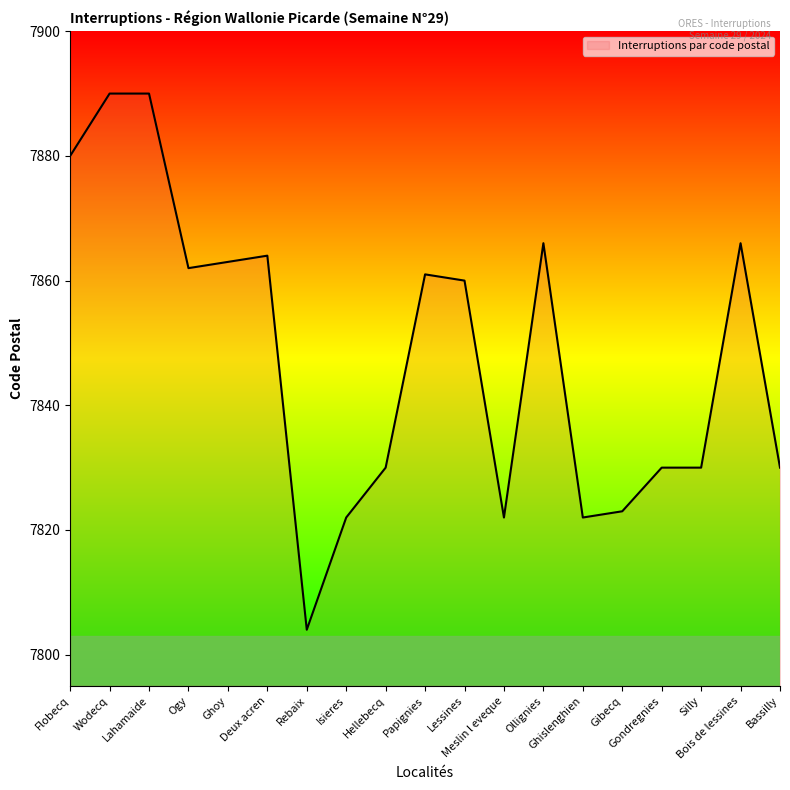

Reading left to right, extract all data points from this chart.

Flobecq=7880	Wodecq=7890	Lahamaide=7890	Ogy=7862	Ghoy=7863	Deux acren=7864	Rebaix=7804	Isieres=7822	Hellebecq=7830	Papignies=7861	Lessines=7860	Meslin l eveque=7822	Ollignies=7866	Ghislenghien=7822	Gibecq=7823	Gondregnies=7830	Silly=7830	Bois de lessines=7866	Bassilly=7830